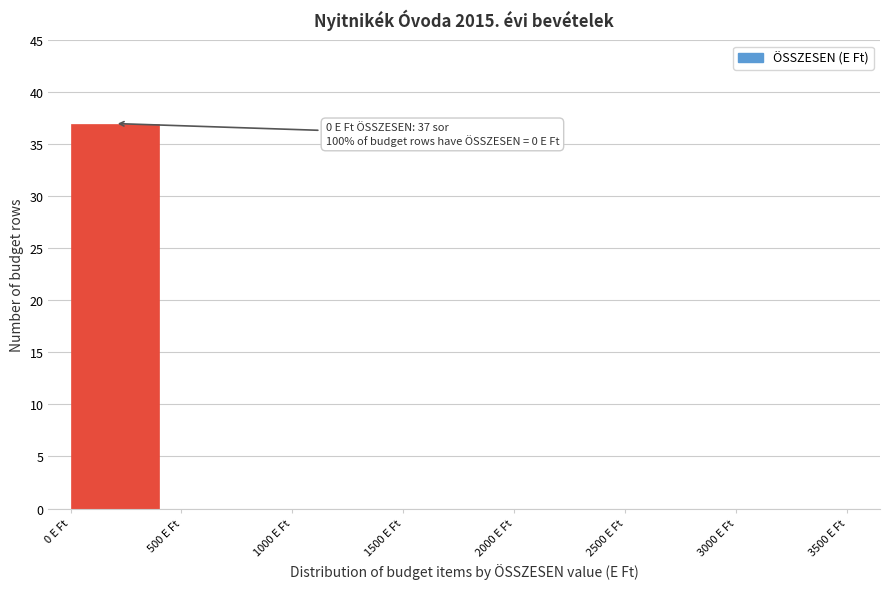

Reading left to right, extract all data points from this chart.

0 E Ft=37	500 E Ft=0	1000 E Ft=0	1500 E Ft=0	2000 E Ft=0	2500 E Ft=0	3000 E Ft=0